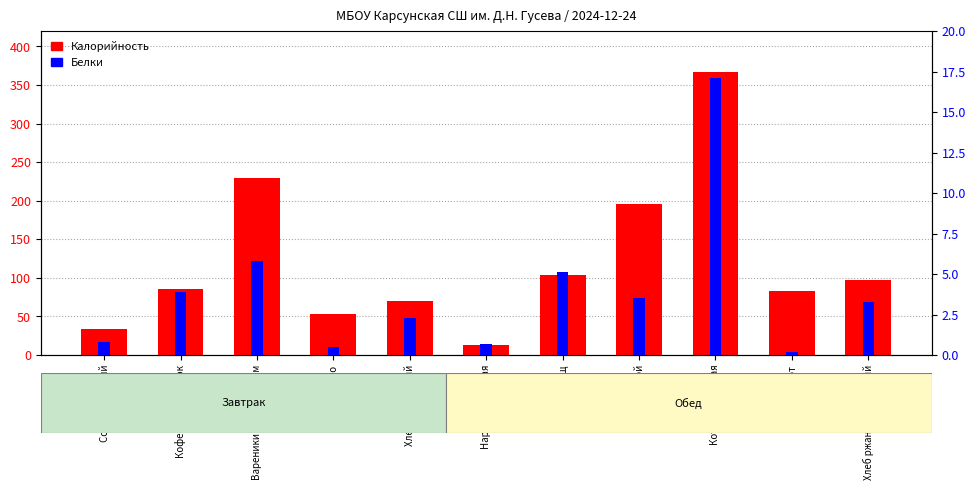

The Белки series shows 3.9 at Кофейный напиток. True or false?

True